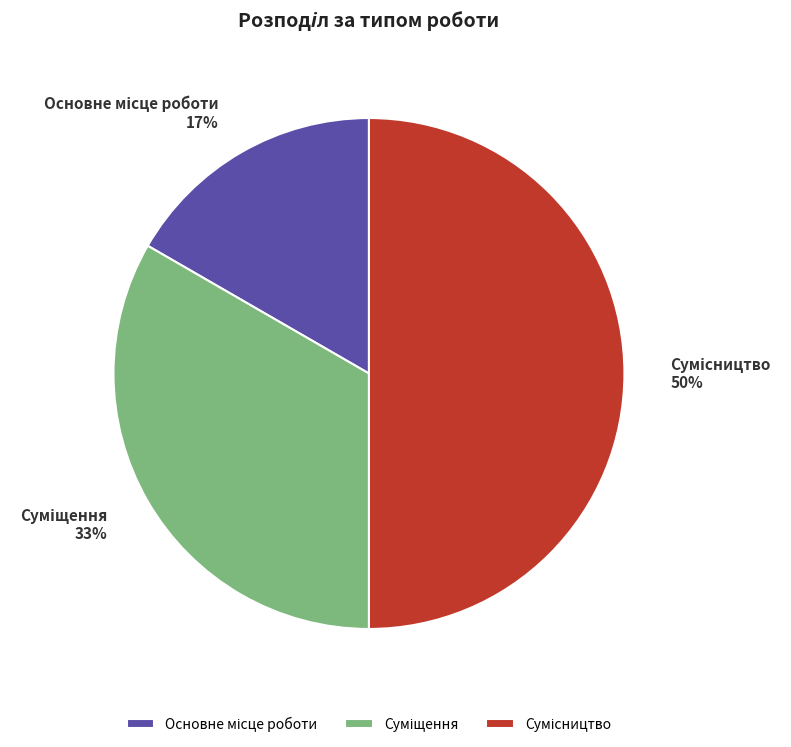

To the nearest percent, what is the average slice percentage?

33%